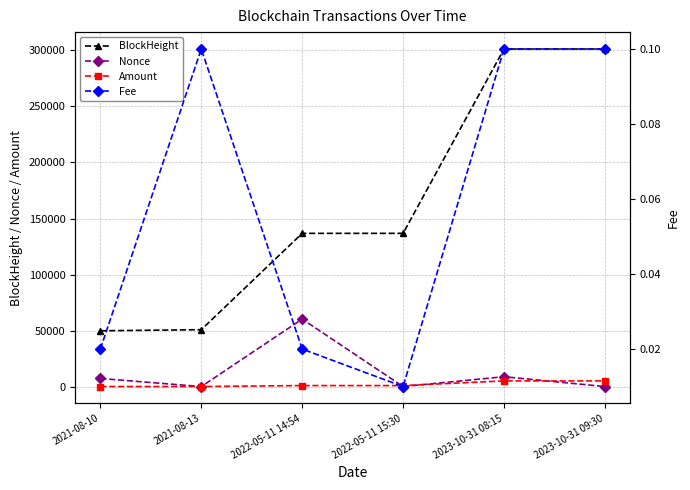

The Amount series shows 5041.5 at 2023-10-31 08:15. True or false?

True